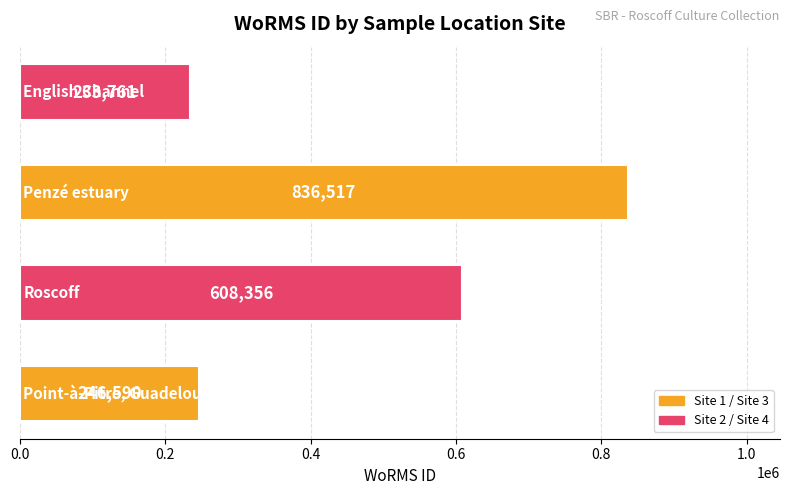

What is the minimum value shown in the chart?

233761